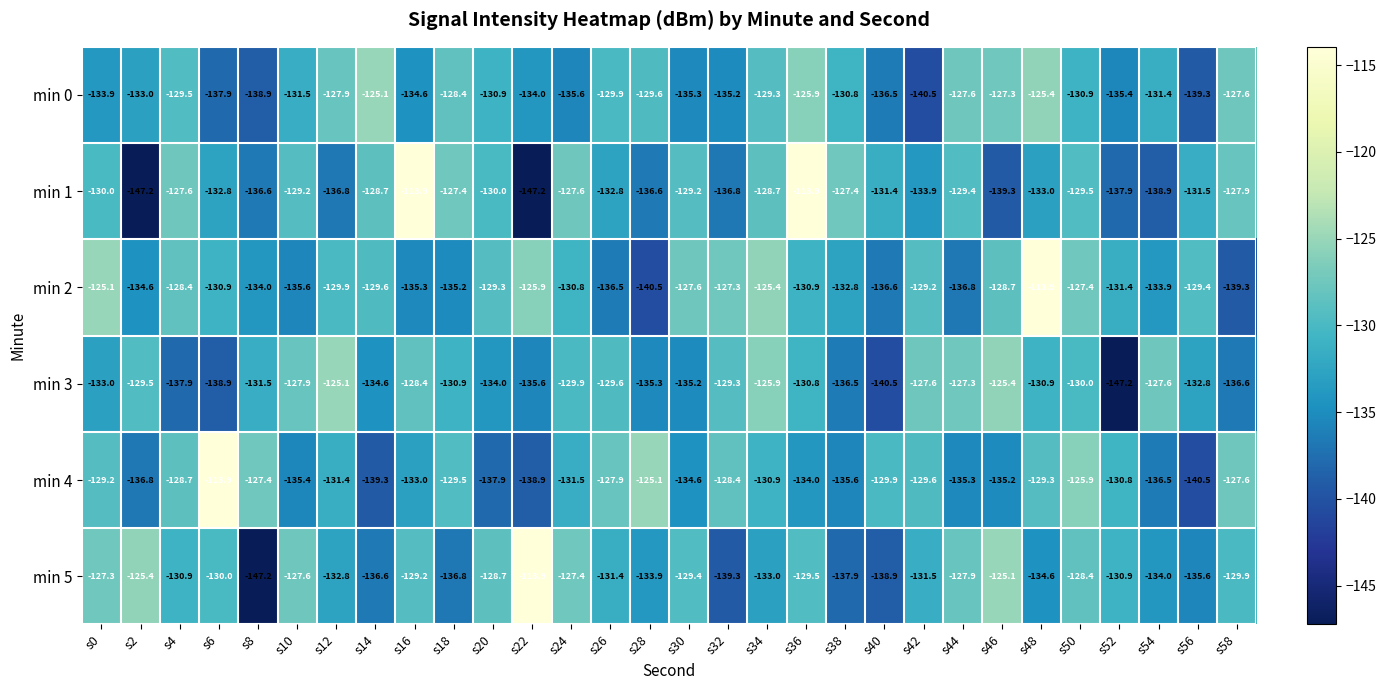

The min 3 series shows -211.7 at s22. True or false?

False